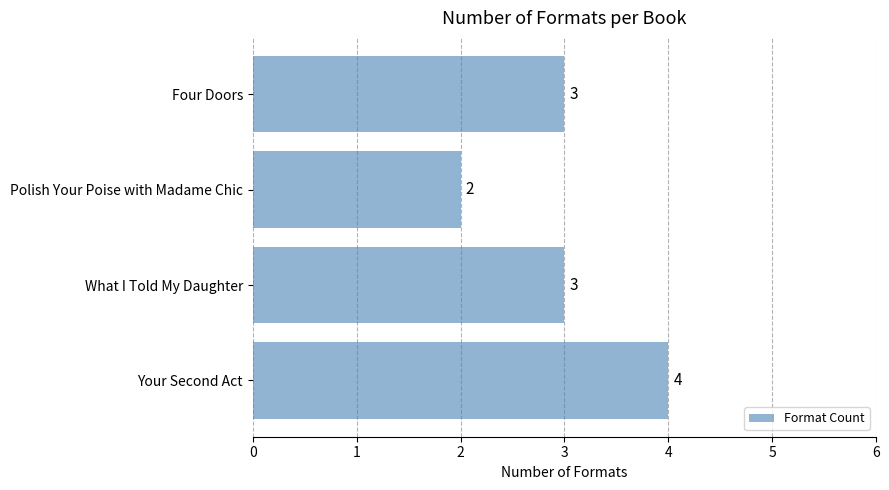

What is the change in value from Polish Your Poise with Madame Chic to Four Doors?

+1